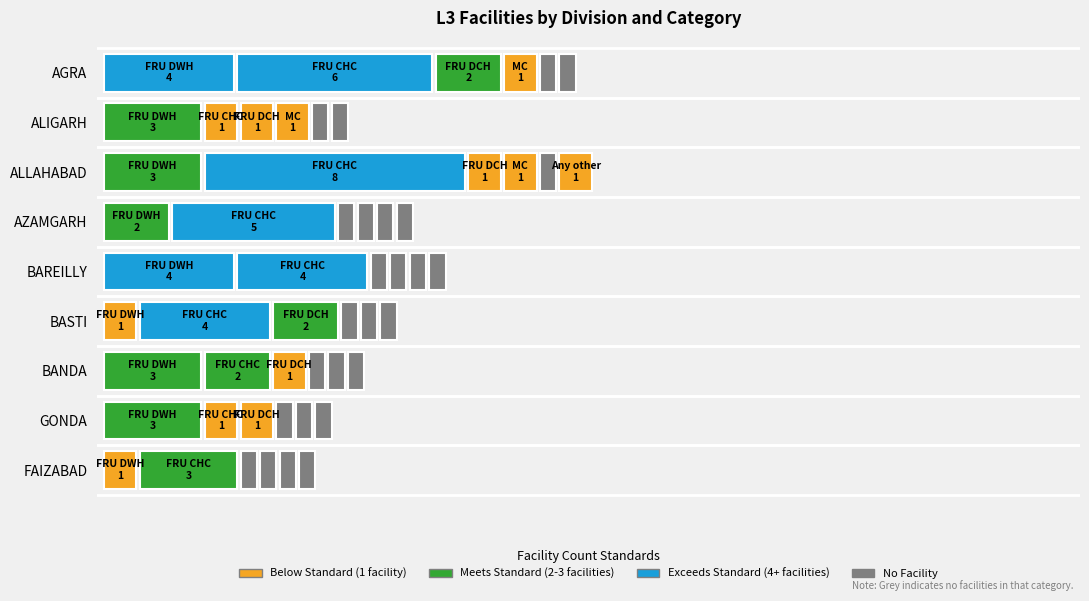

Which series changed the most between FRU CHC and FRU SDH?

ALLAHABAD